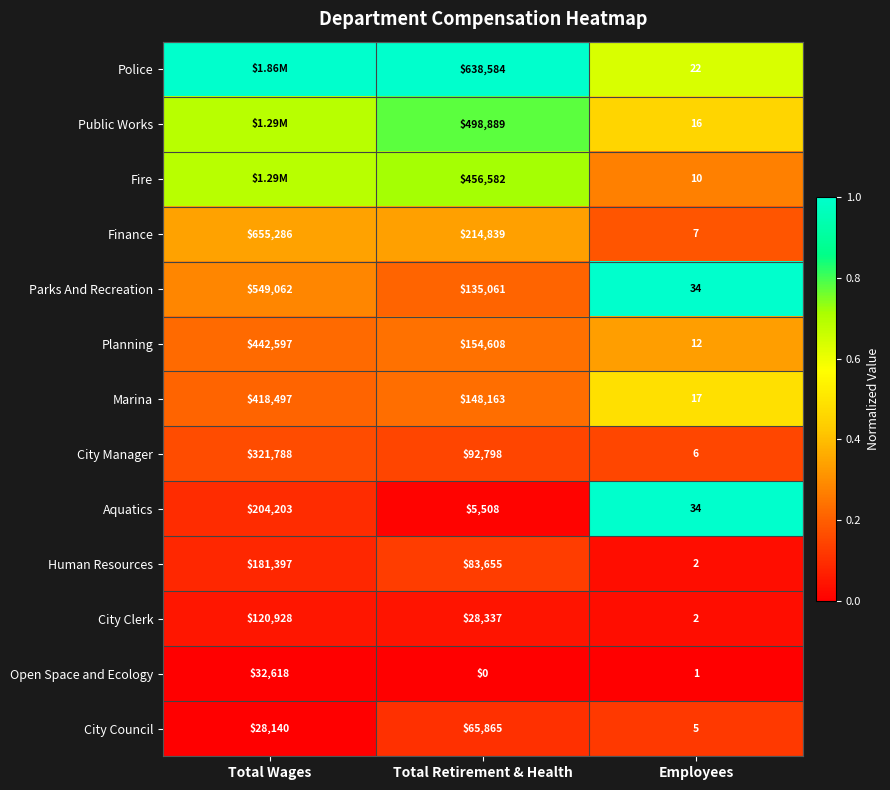

Is the value of City Manager at Total Retirement & Health greater than the value of City Clerk at Total Retirement & Health?

Yes